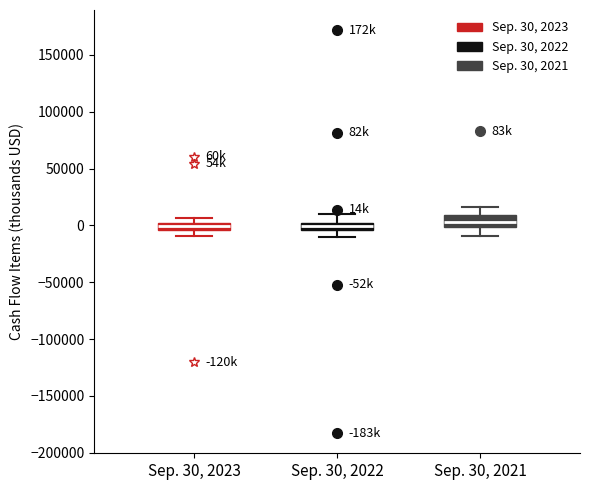

Where is the lower edge of the box for Sep. 30, 2022 on the y-axis? The values are not printed on the chart, so give them approximately, as read against the axis.

-5000